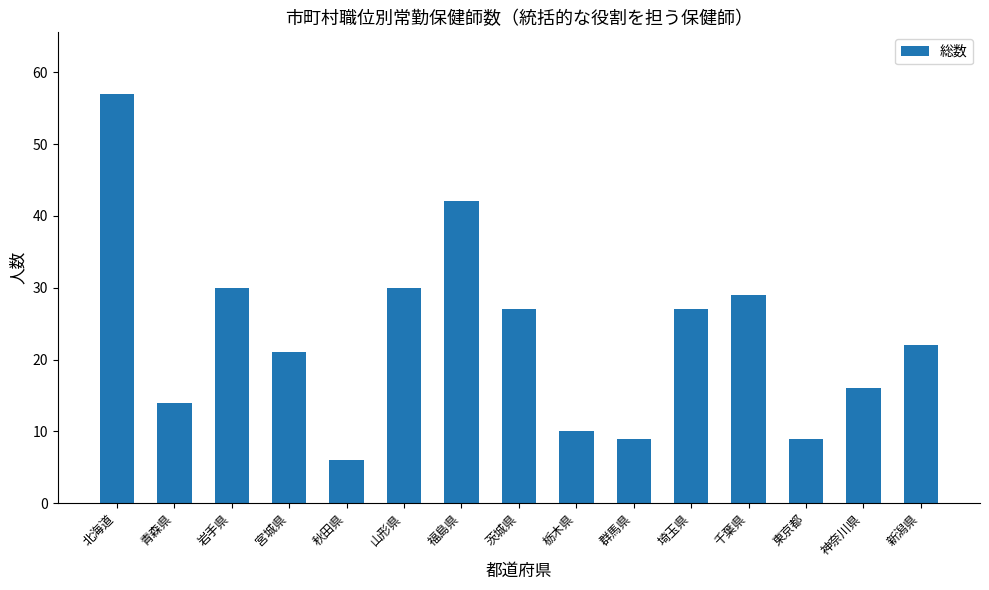

What is the label of the 10th bar from the left?

群馬県